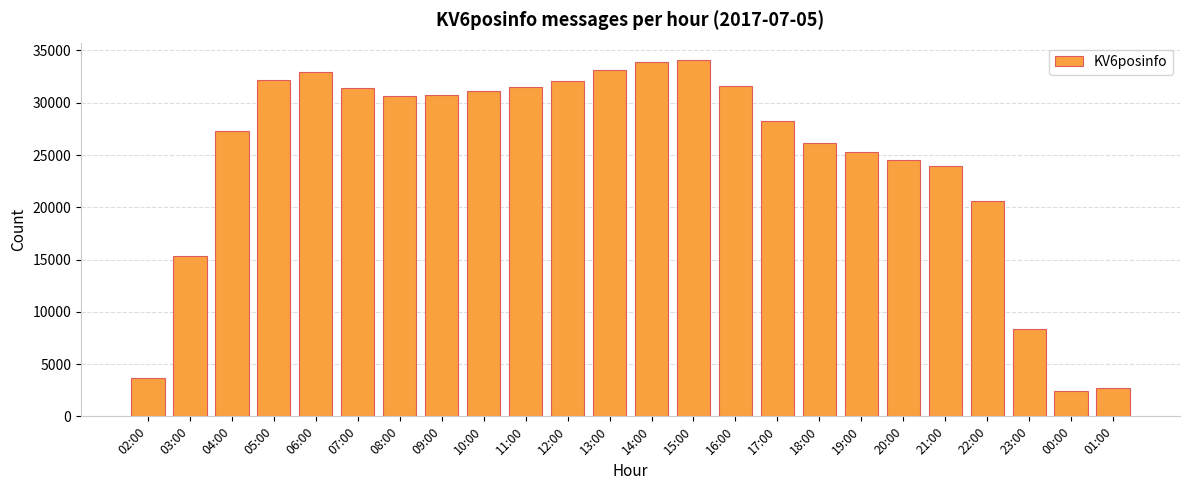

What is the difference between the second highest and second lowest values?

31145